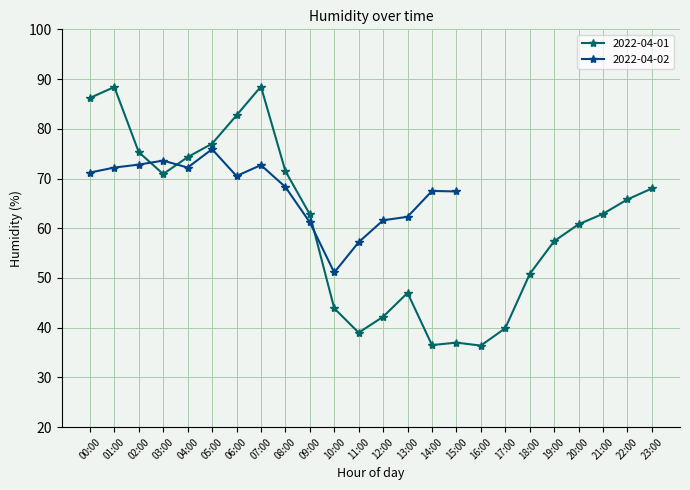

Rank the categories by value from lowest to highest.

16:00, 14:00, 15:00, 11:00, 17:00, 12:00, 10:00, 13:00, 18:00, 19:00, 20:00, 09:00, 21:00, 22:00, 23:00, 03:00, 08:00, 04:00, 02:00, 05:00, 06:00, 00:00, 01:00, 07:00